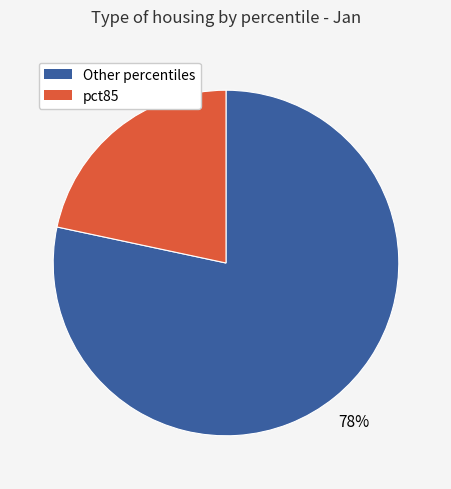

To the nearest percent, what is the average slice percentage?

50%